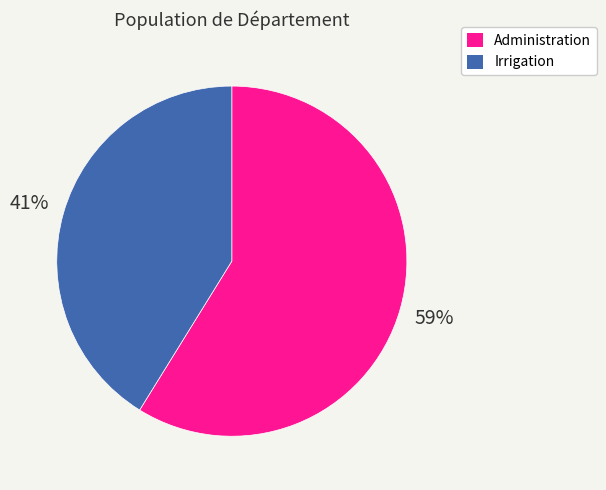

What is the majority slice?

Administration